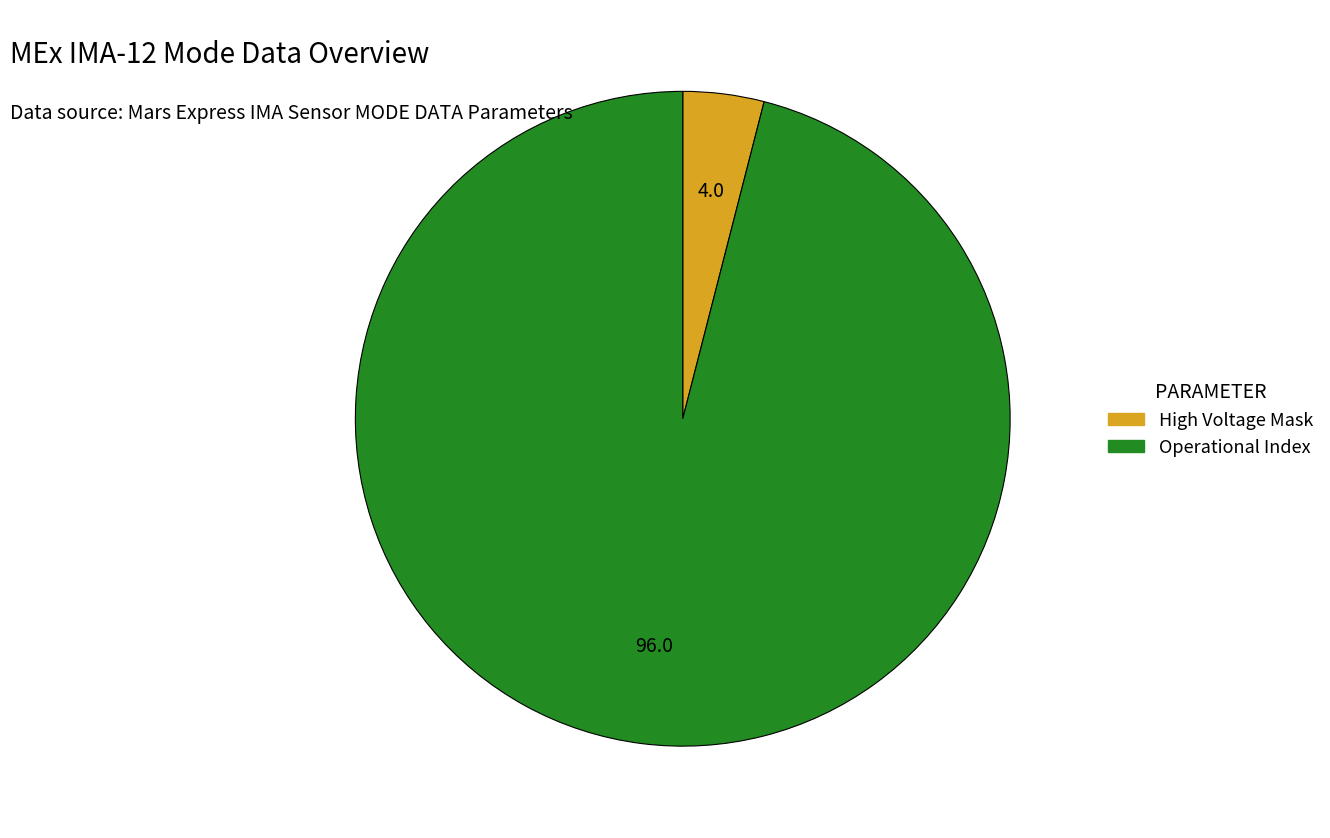

Count the number of slices in the pie.

2